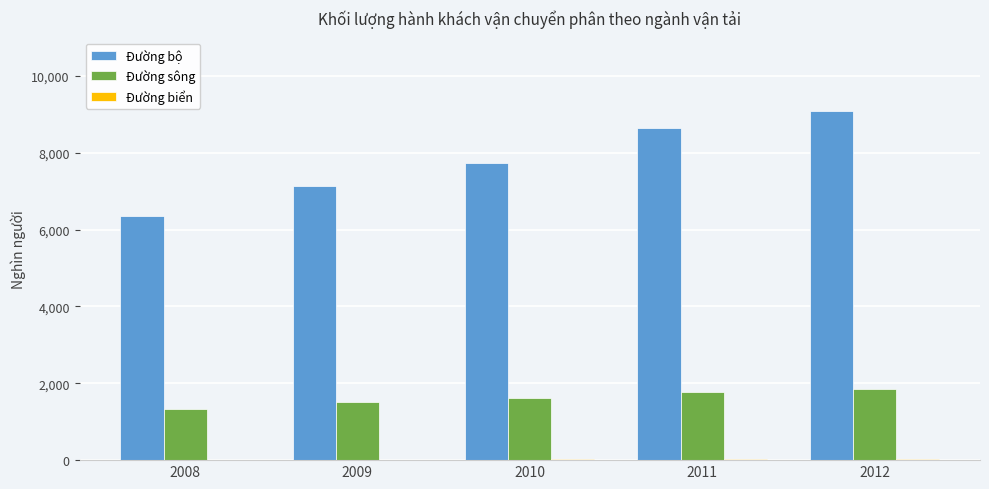

The Đường bộ series shows 7123 at 2009. True or false?

True